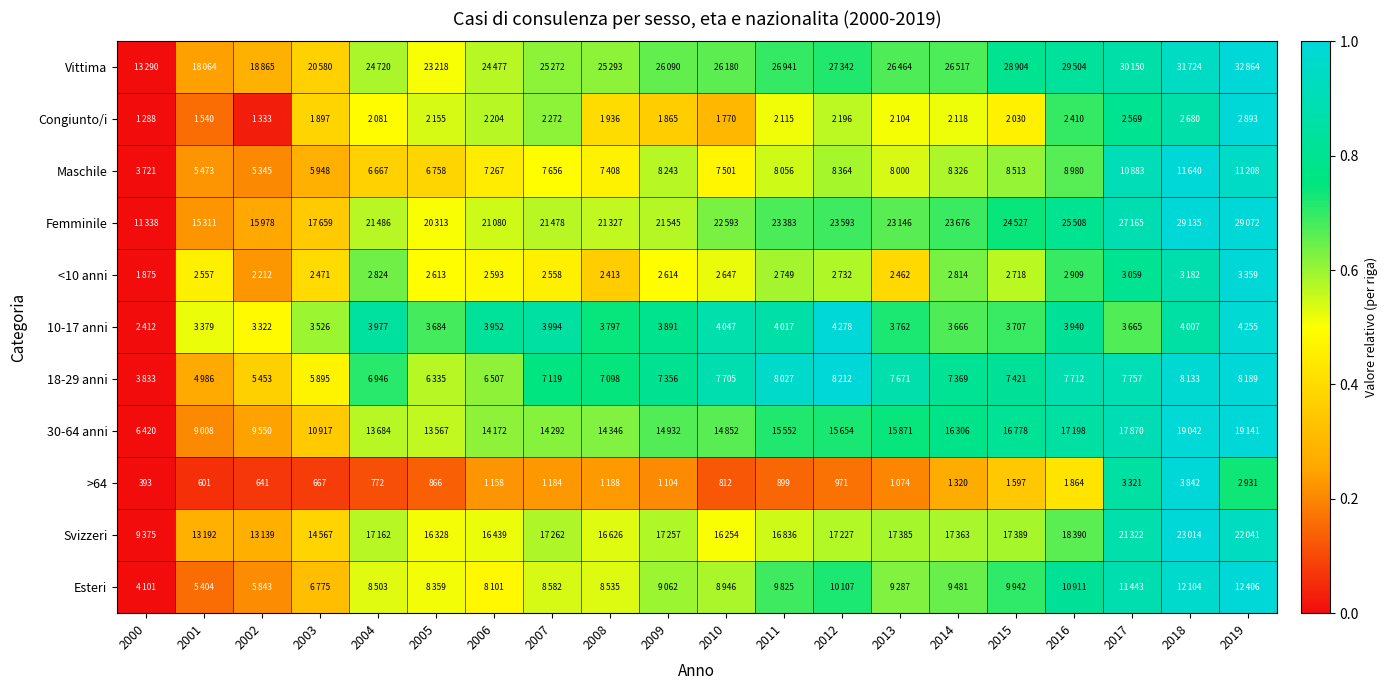

At which category is the sum across all series the highest?

2019